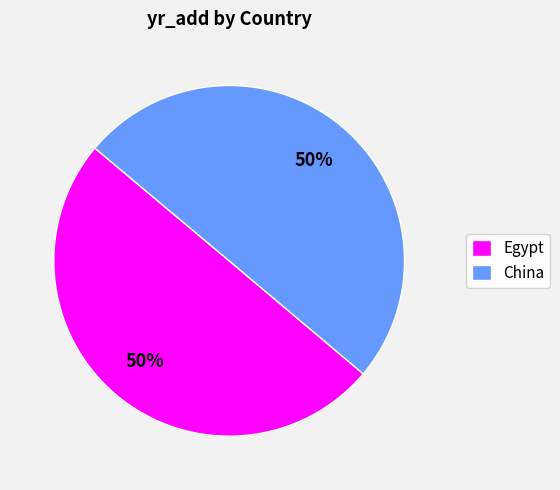

What is the ratio of the value at Egypt to the value at China?

1.0